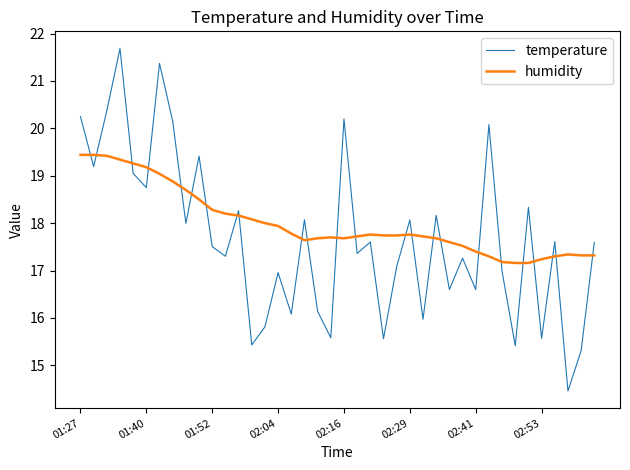

True or false: humidity and temperature intersect in this chart.

True